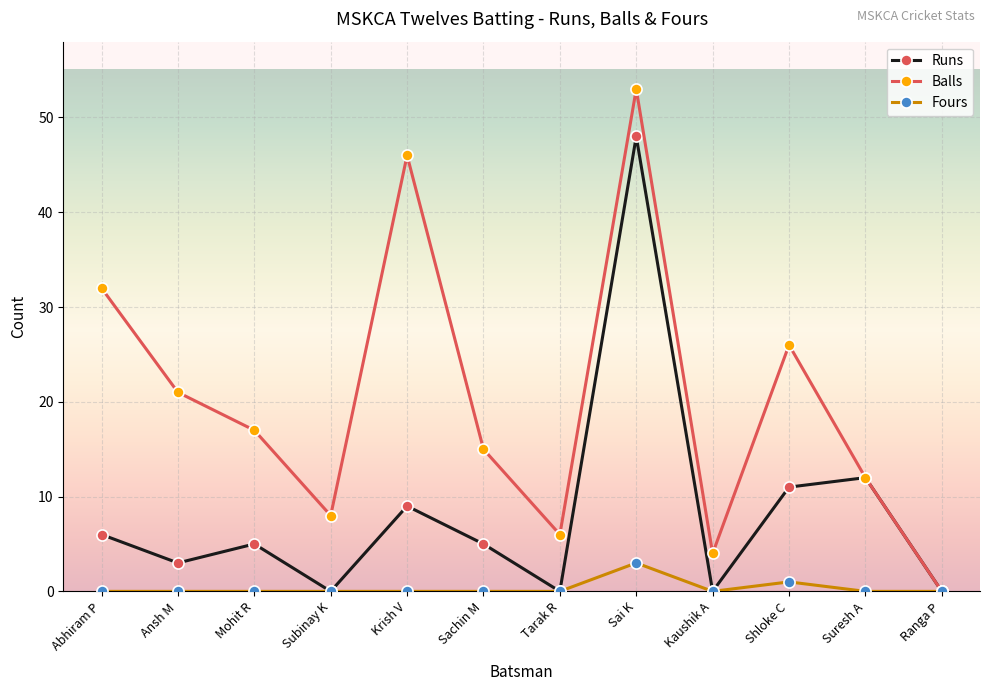

What is the difference between the second highest and minimum values in the Runs series?

12